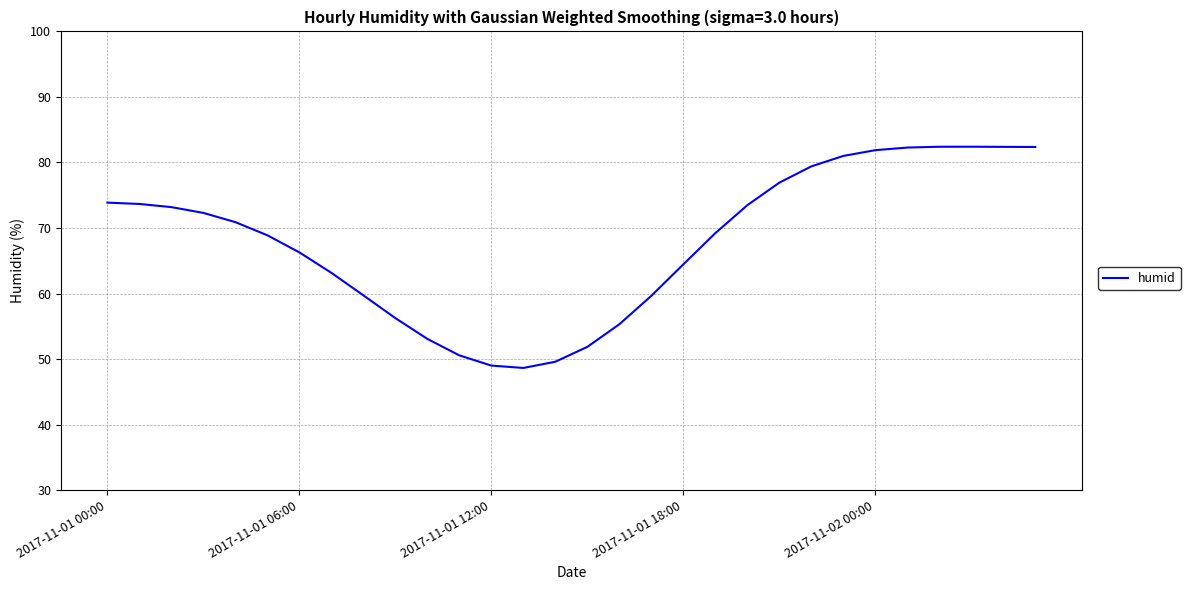

What is the greatest value displayed?

82.4